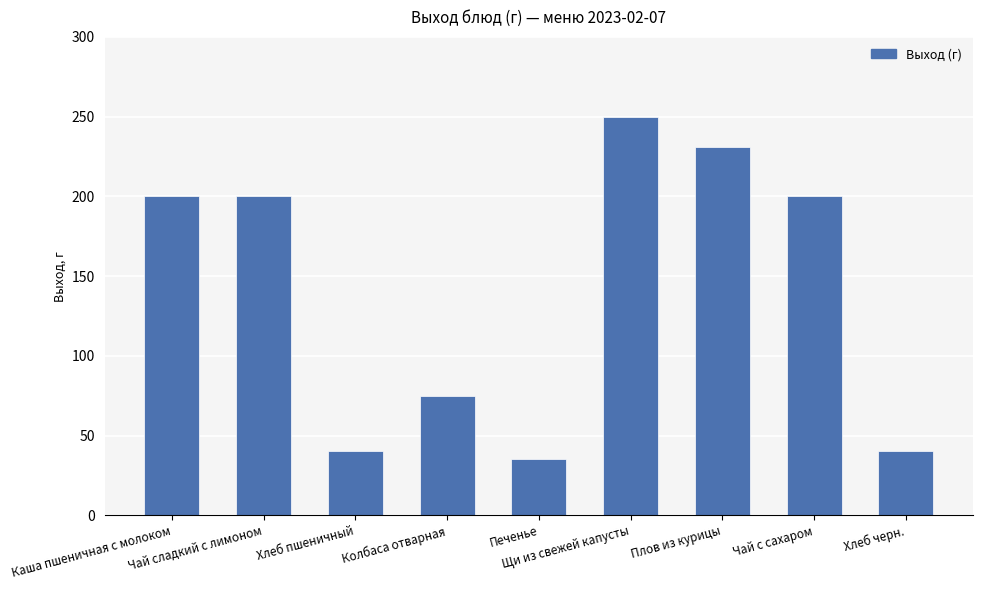

What is the sum of the values at Хлеб черн. and Печенье?

75